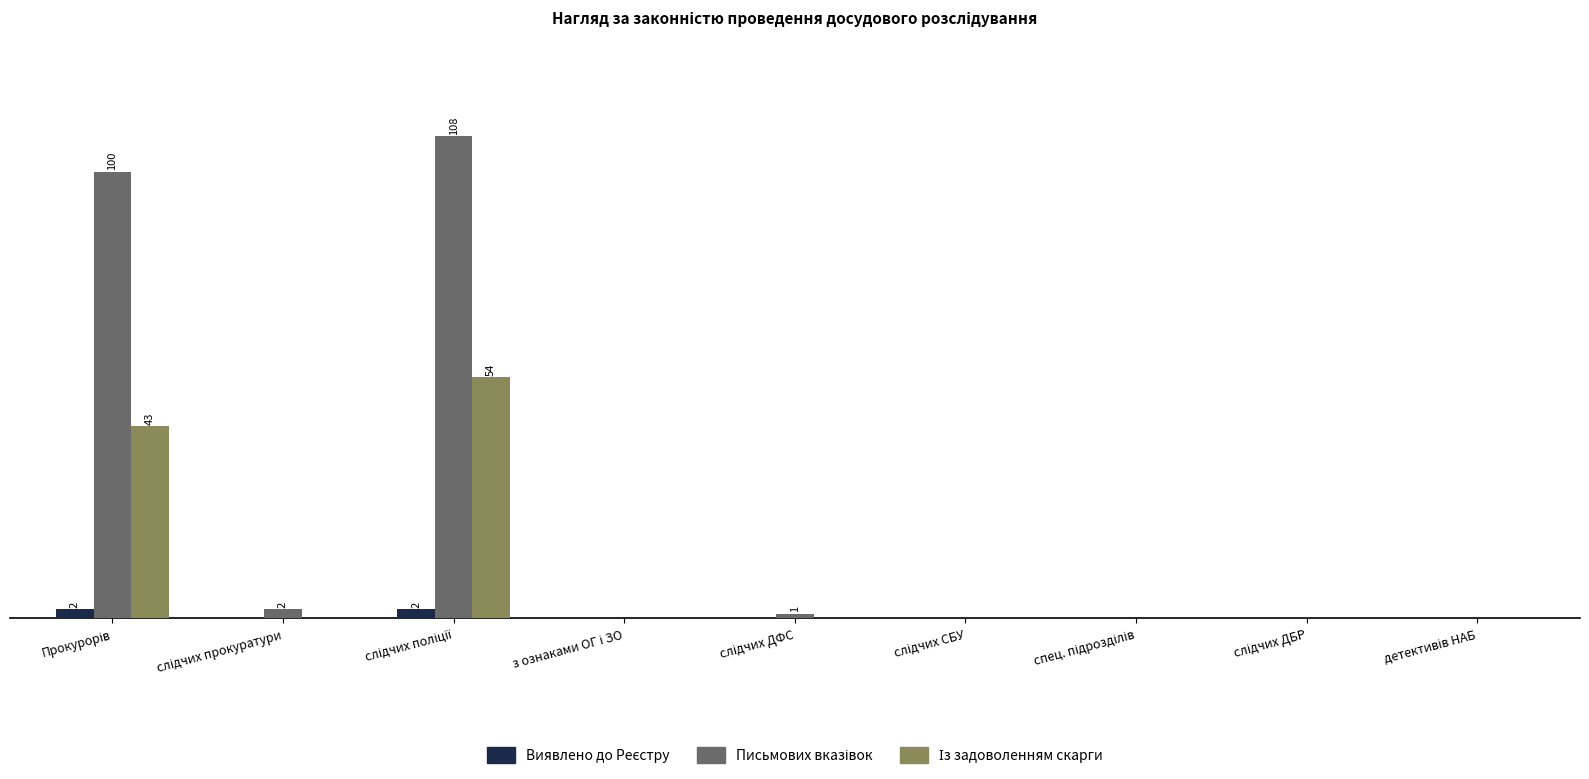

Reading left to right, extract all data points from this chart.

Виявлено до Реєстру (col_6): 2	0	2	0	0	0	0	0	0
Дано письмових вказівок (col_12): 100	2	108	0	1	0	0	0	0
Із задоволенням скарги (col_14): 43	0	54	0	0	0	0	0	0